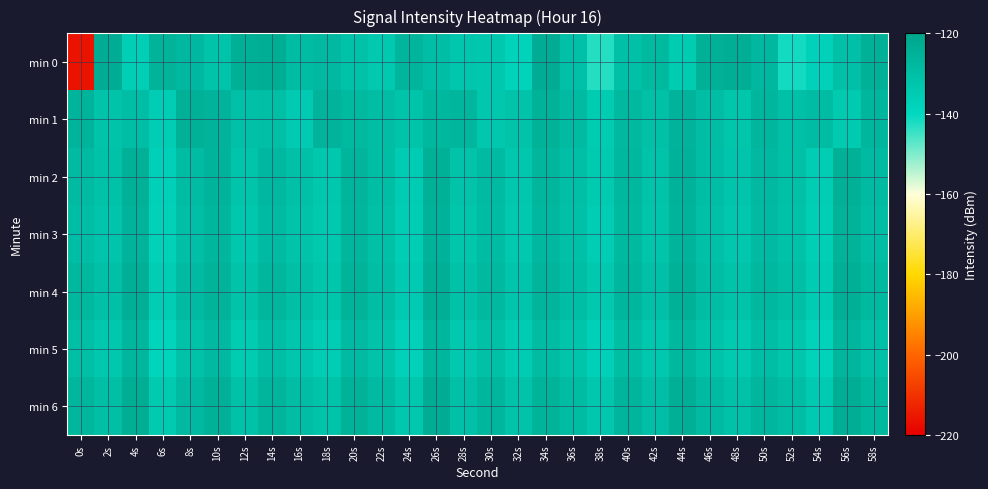

What is the total value across all series at 22s?

-913.3